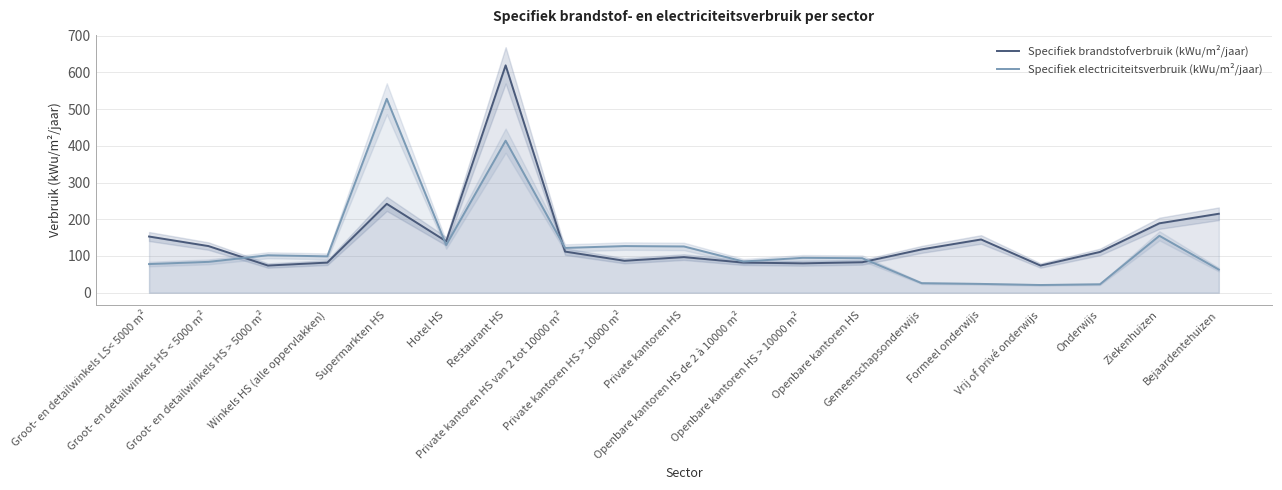

What is the sum of the Specifiek electriciteitsverbruik (kWu/m²/jaar) values at Restaurant HS and Groot- en detailwinkels LS< 5000 m²?

492